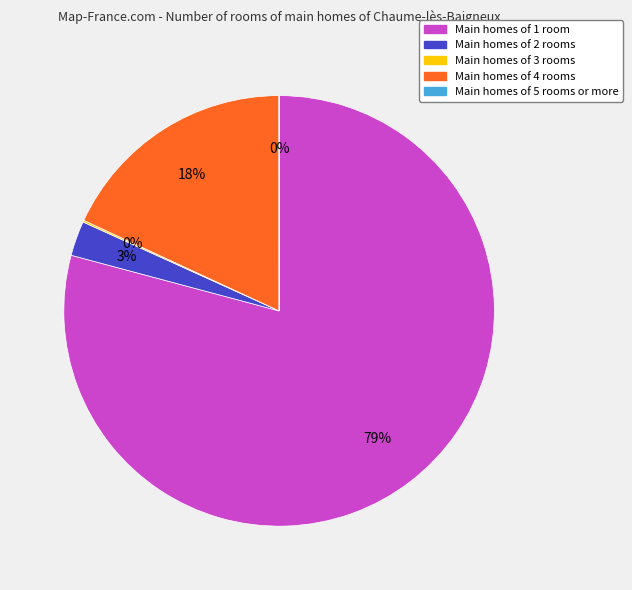

To the nearest percent, what percentage of the pie is Main homes of 1 room?

79%